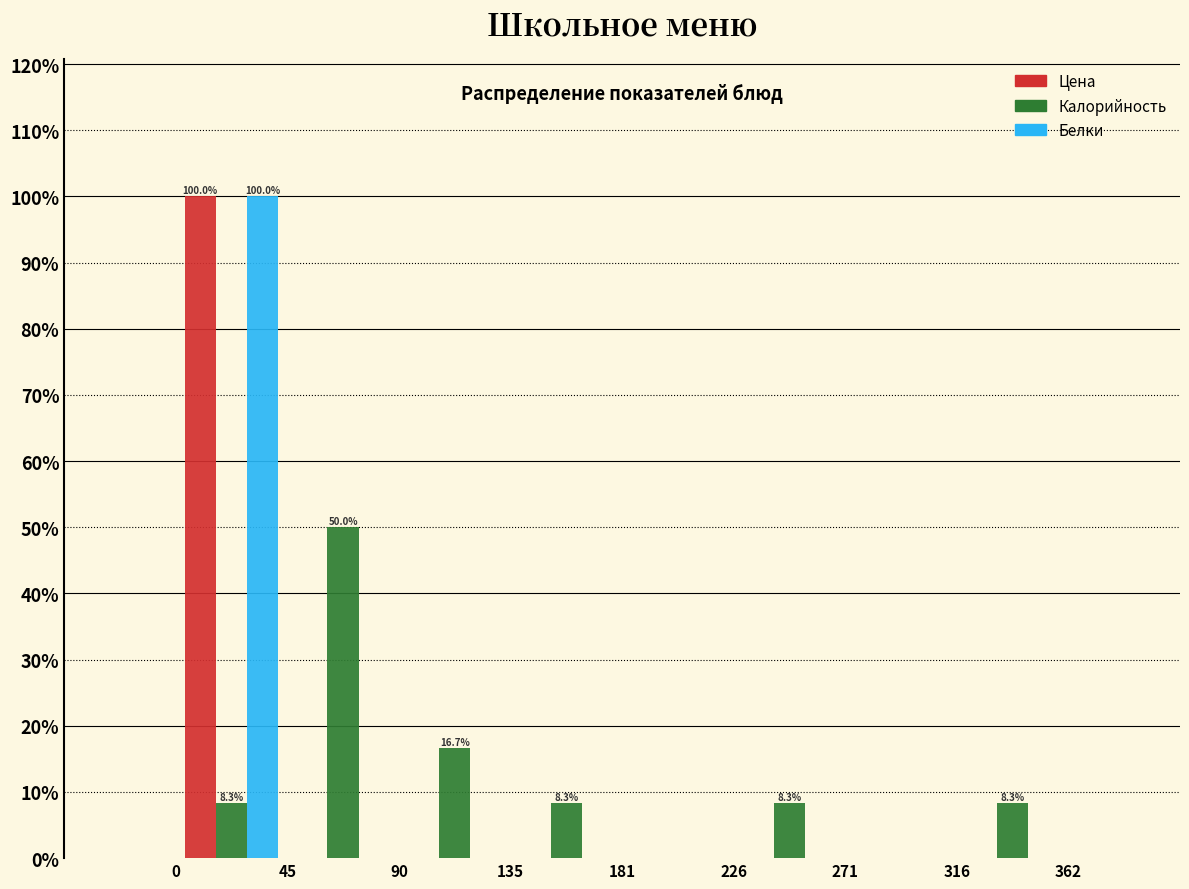

In the Цена series, which range on the x-axis has the tallest bar?

0 to 45